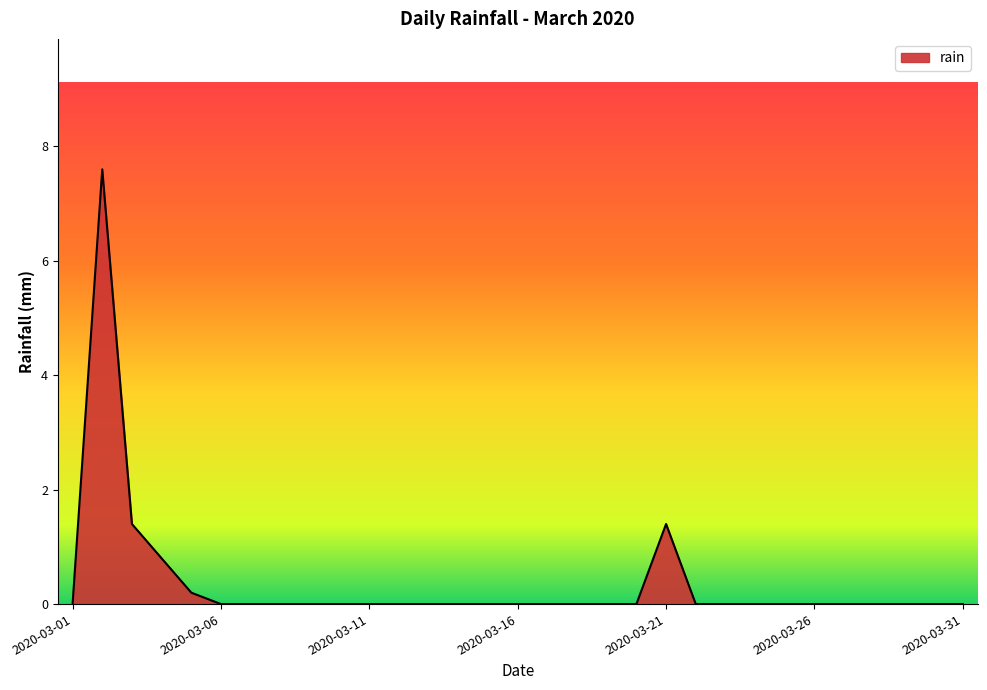

How many lines are shown in the chart?

1